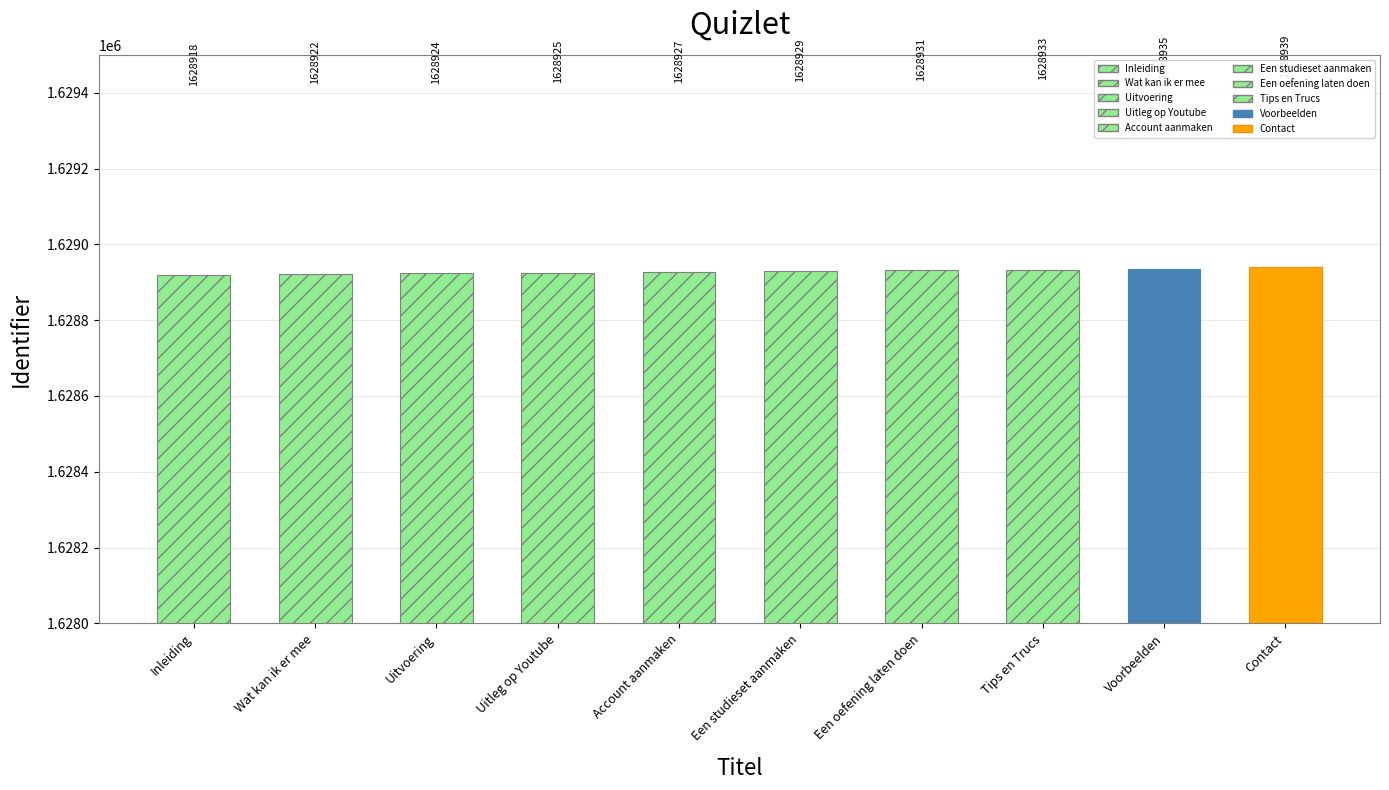

What position from the right is Tips en Trucs?

3